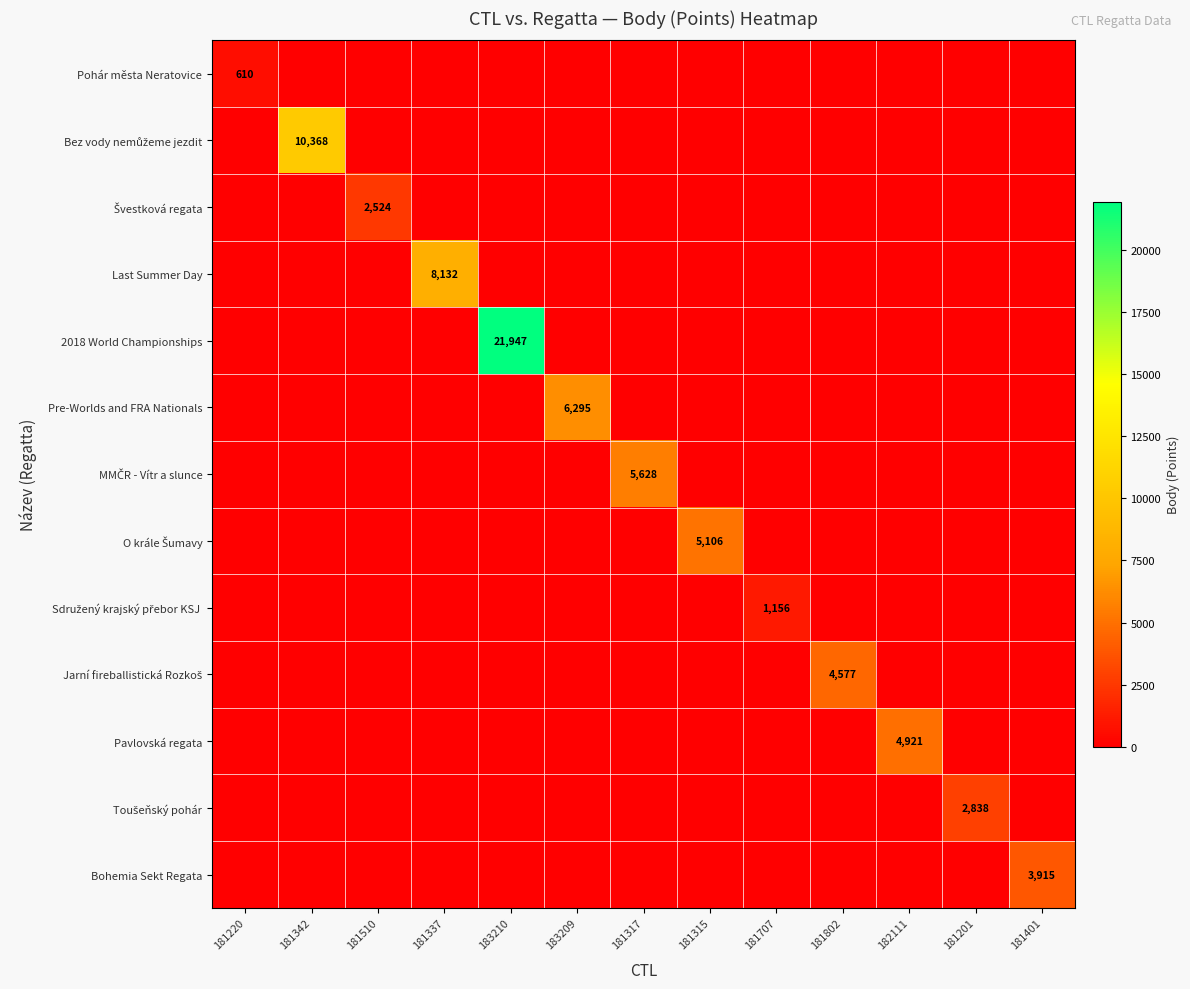

Which has a higher value, 181337 or 181510?

181337